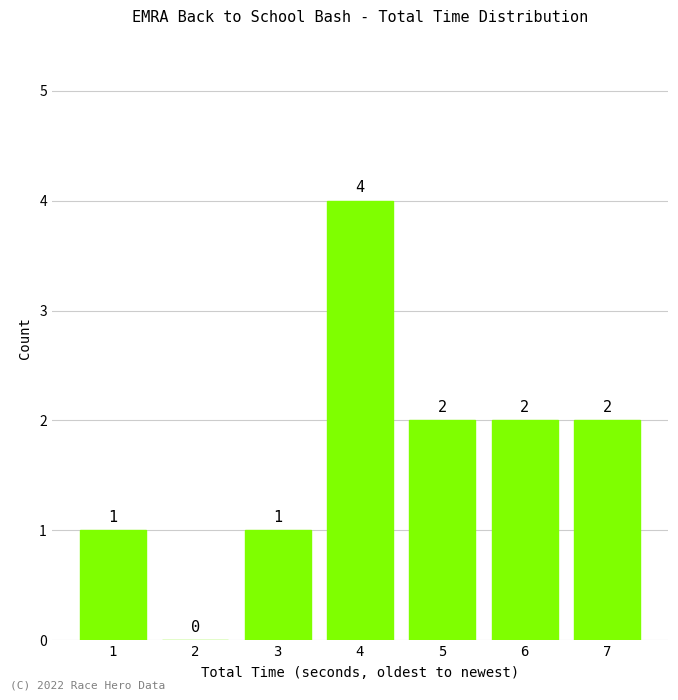

Reading left to right, extract all data points from this chart.

1=1	2=0	3=1	4=4	5=2	6=2	7=2